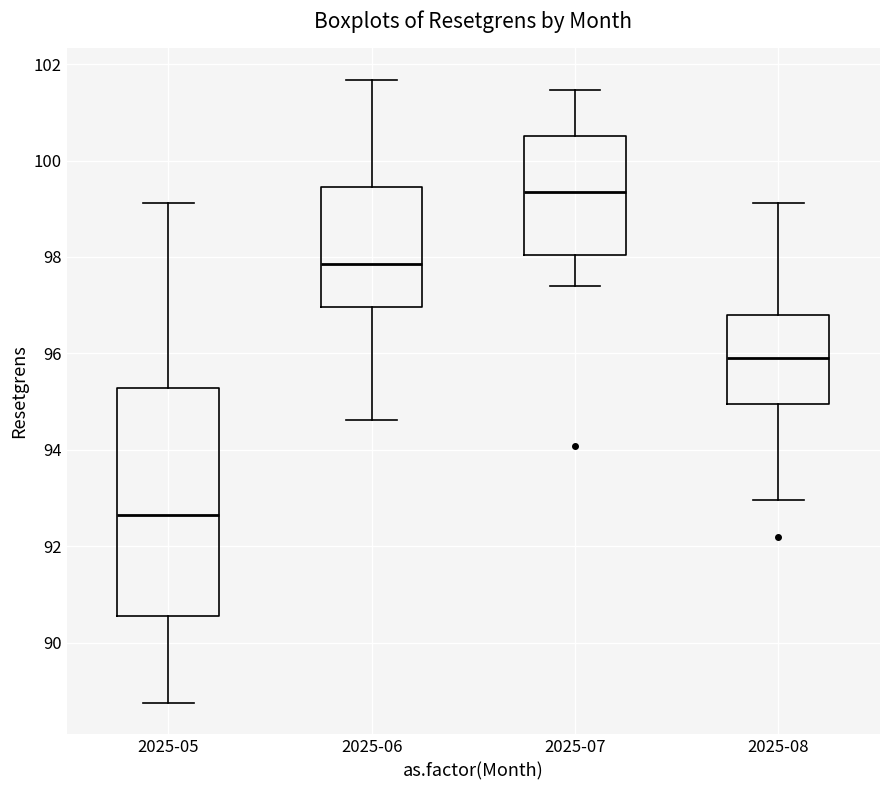

Reading left to right, read every box against the y-axis: the position of its median line, the range the box covers, and the ends of its whiskers. The values are not printed on the chart, so give them approximately, as read against the axis.

2025-05: median 92.6, box 90.6 to 95.2, whiskers 88.8 to 99.2
2025-06: median 97.8, box 97.0 to 99.4, whiskers 94.6 to 101.6
2025-07: median 99.4, box 98.0 to 100.6, whiskers 97.4 to 101.4
2025-08: median 96.0, box 95.0 to 96.8, whiskers 93.0 to 99.2